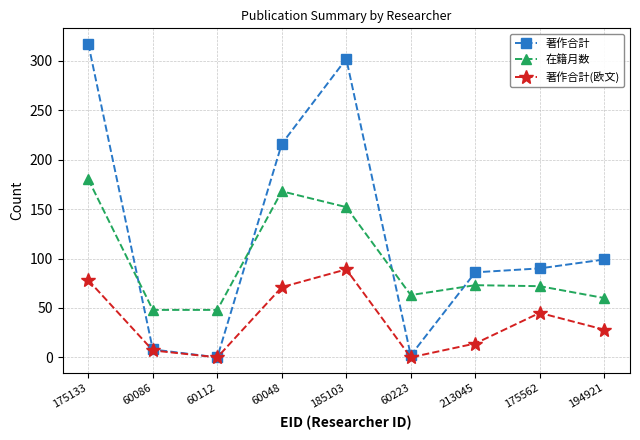

The 著作合計 series shows 86 at 213045. True or false?

True